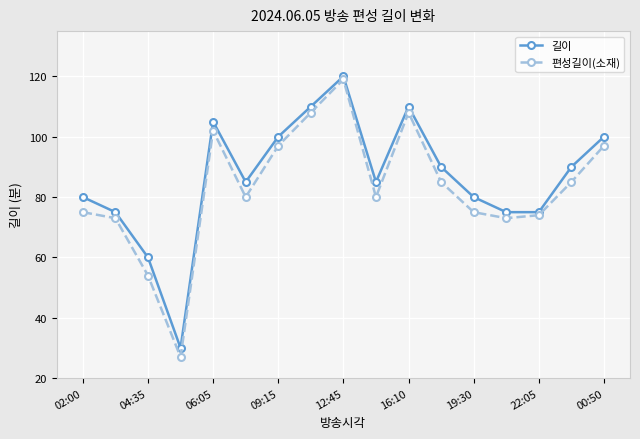

What is the maximum value shown in the chart?

120